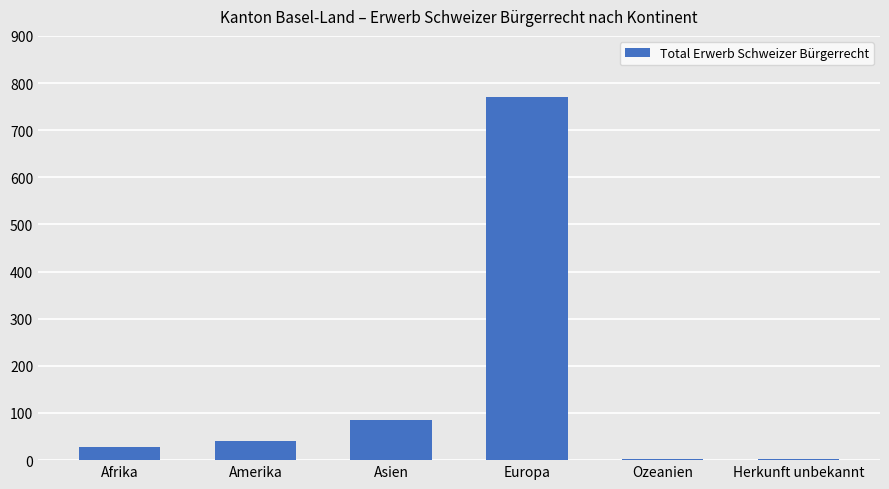

Which category has the highest value across all series?

Europa